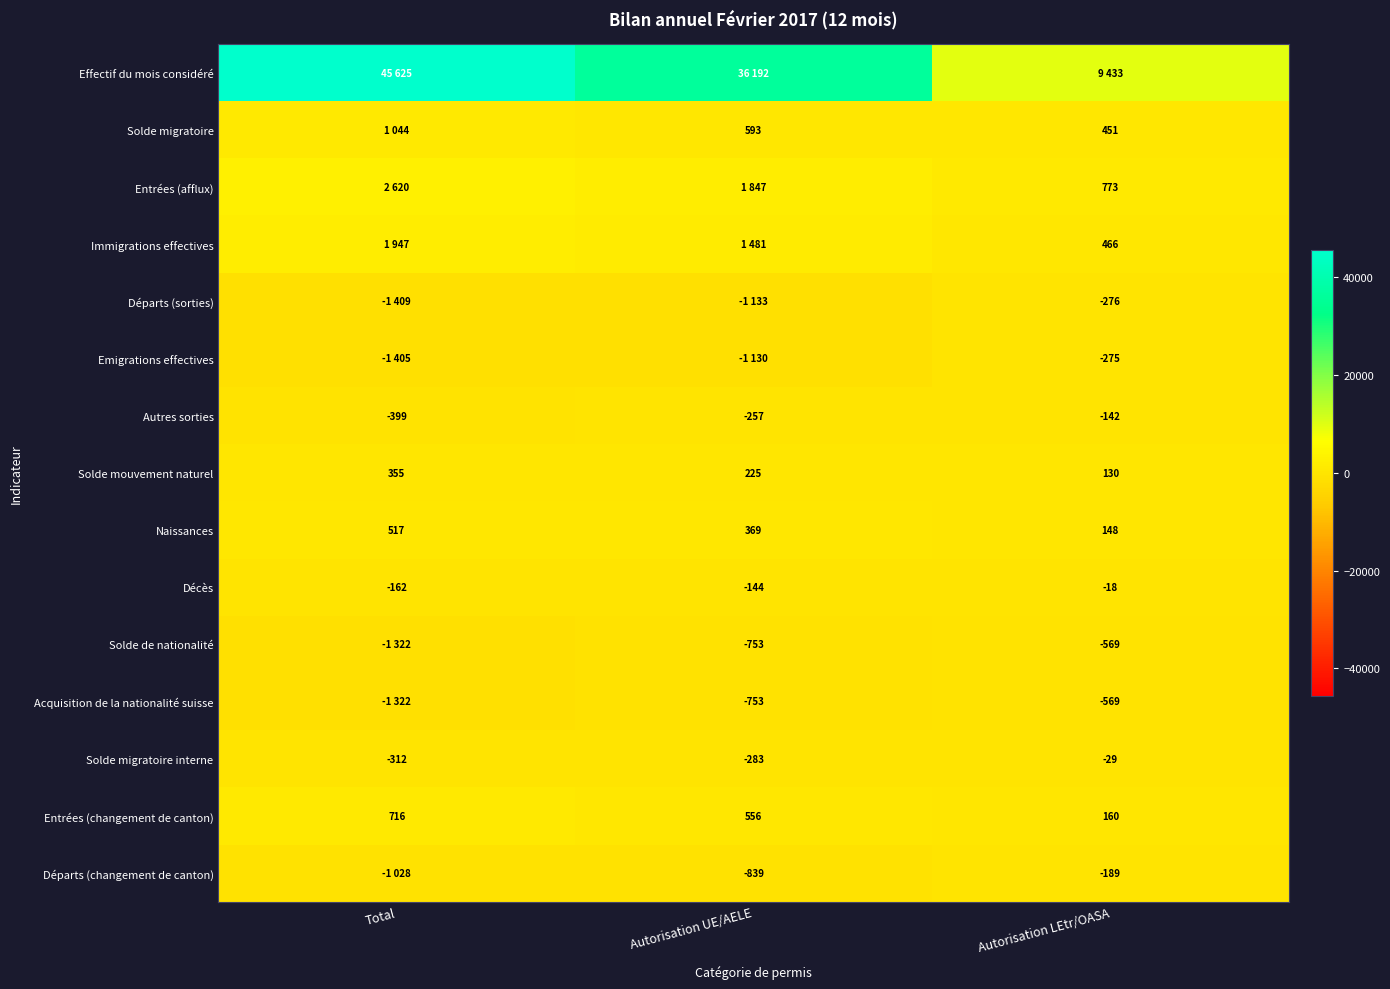

What is the lowest value of the Entrées (changement de canton) series?

160